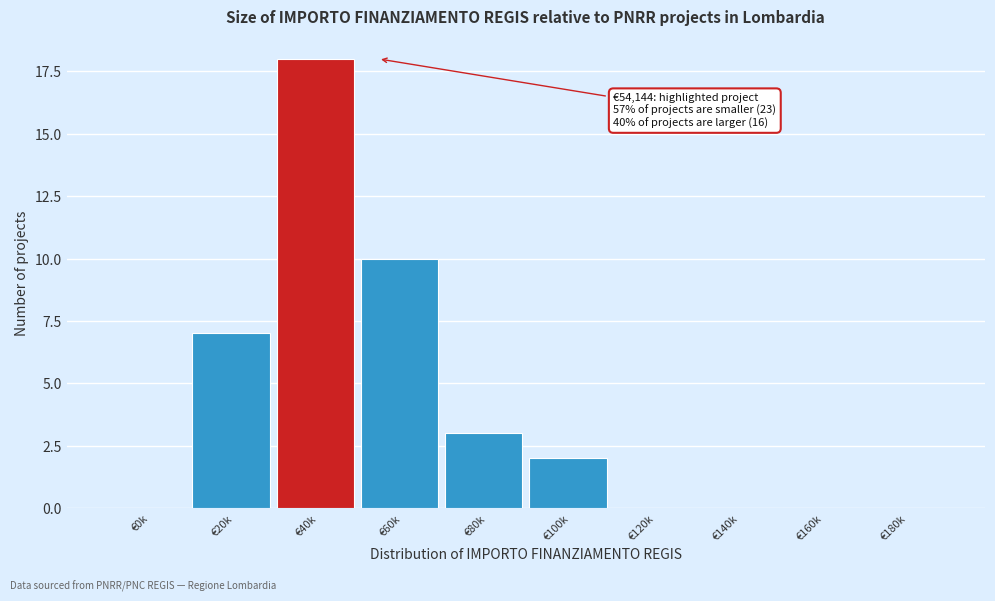

Reading right to left, extract all data points from this chart.

€180k=0	€160k=0	€140k=0	€120k=0	€100k=2	€80k=3	€60k=10	€40k=18	€20k=7	€0k=0